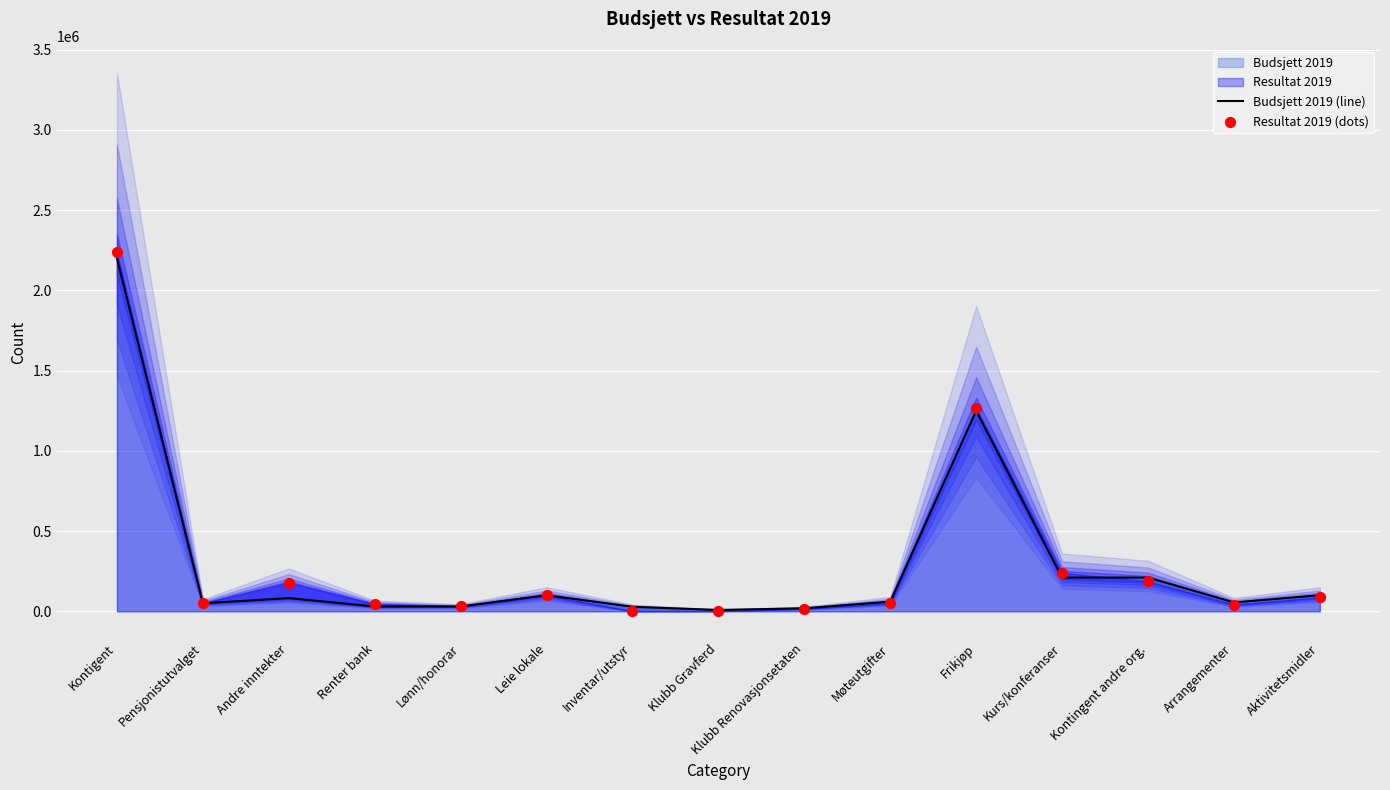

Which series has the widest spread of Y values?

Resultat 2019 (dots)